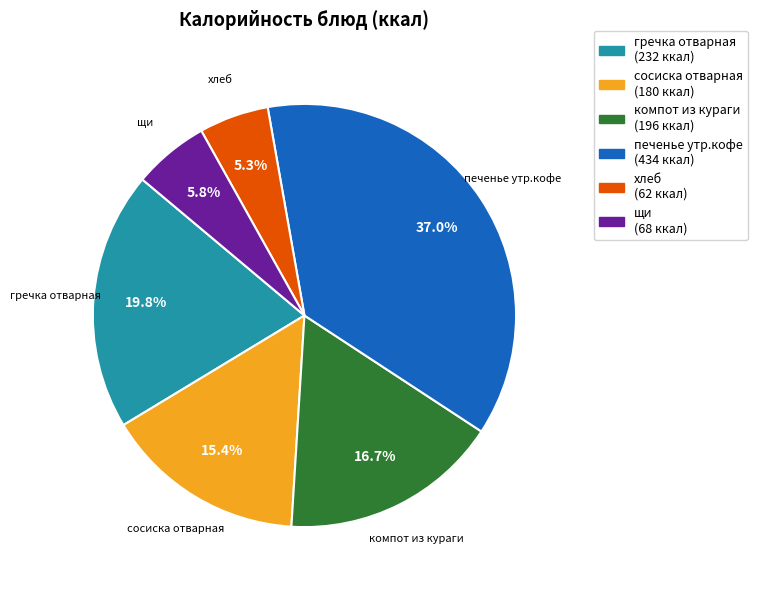

How many segments does this pie chart have?

6